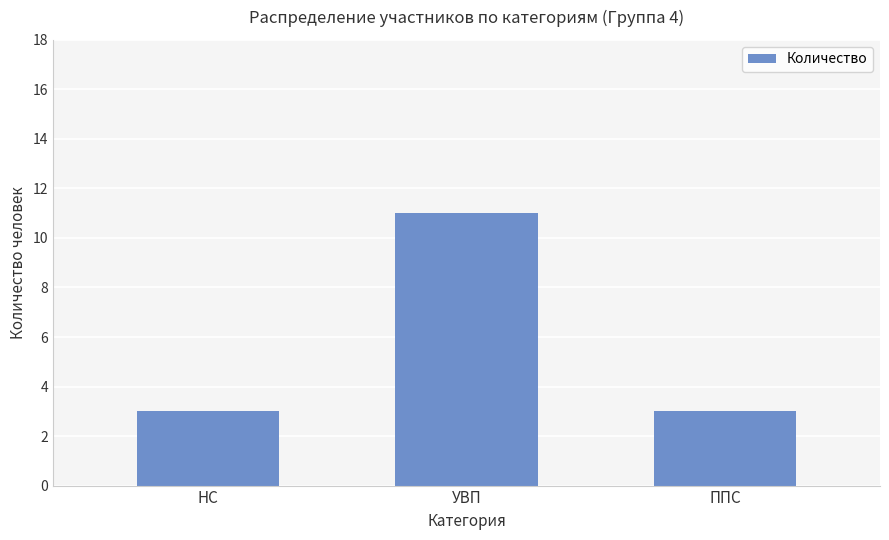

Does the chart contain stacked bars?

No